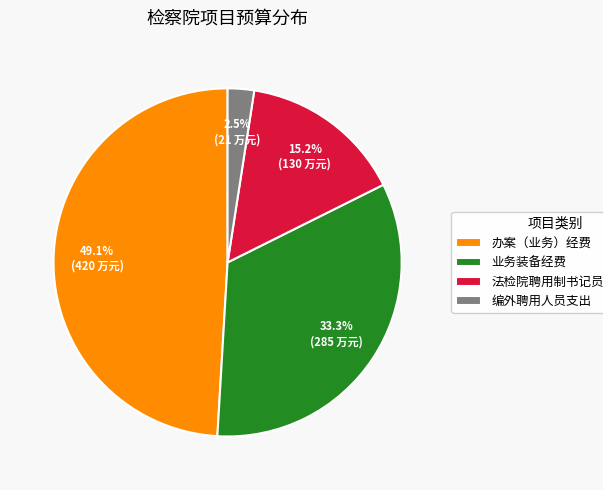

To the nearest percent, what is the difference between the largest and smallest slice percentages?

47%